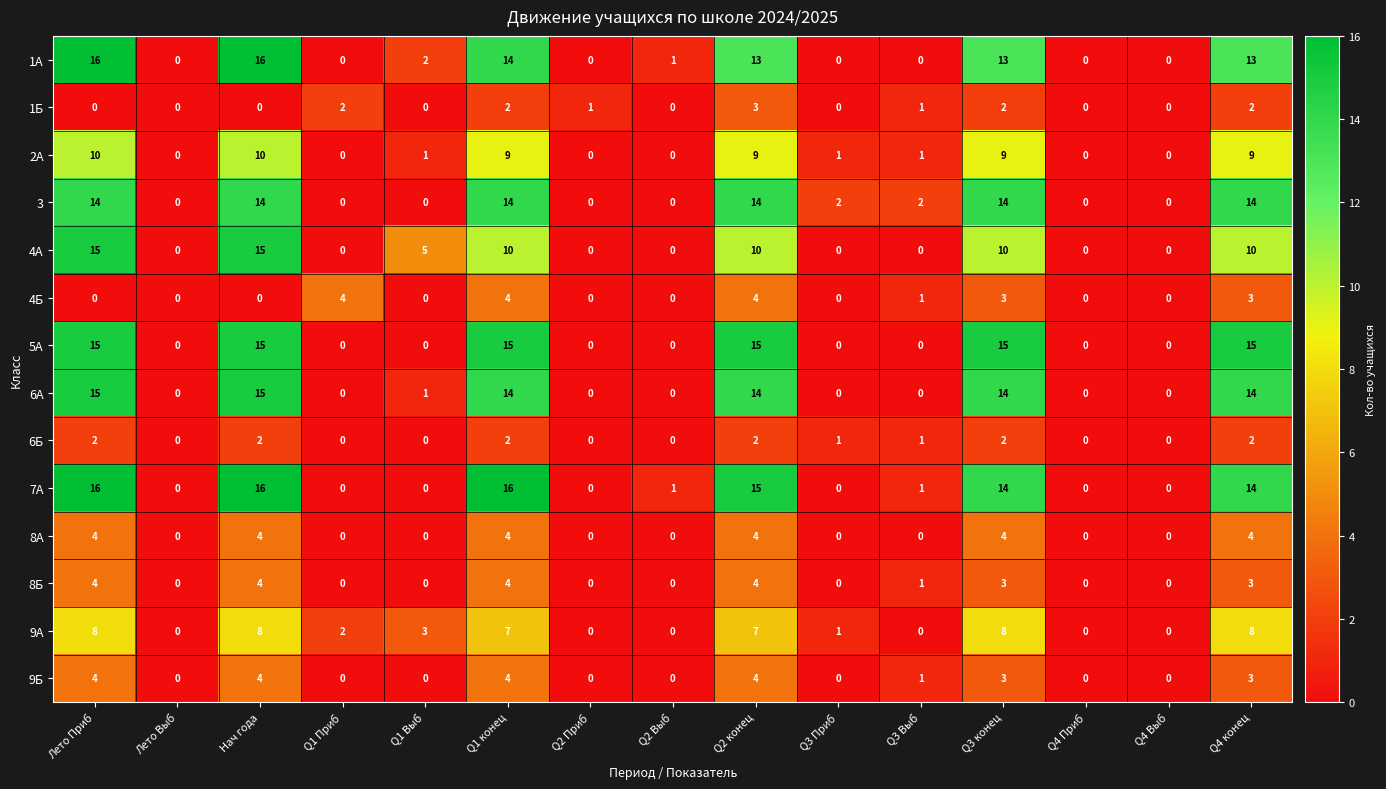

The value of 4А at Q3 Выб is 0. True or false?

True